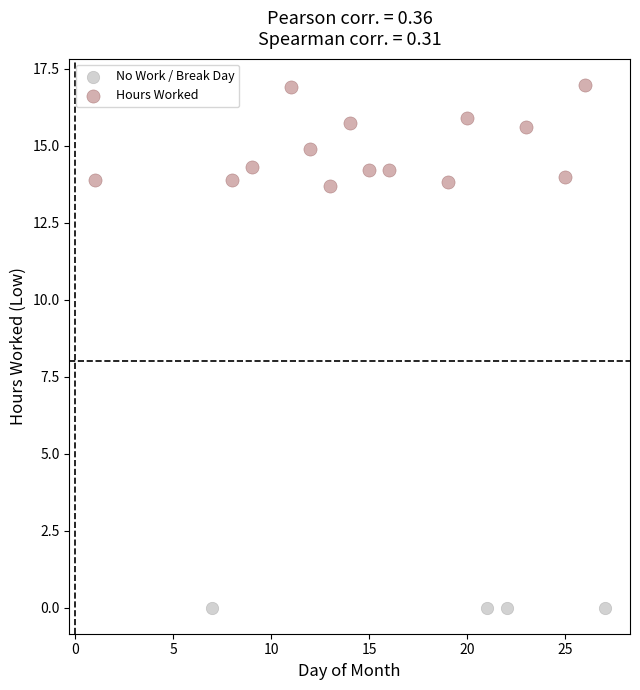

Which series reaches the maximum Y coordinate?

Hours Worked